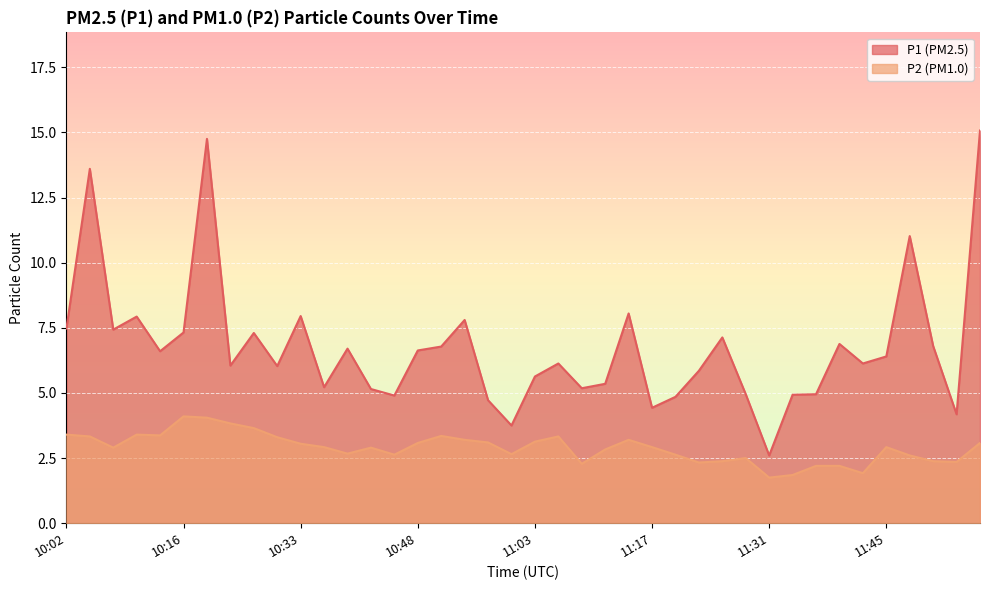

The P2 series shows 3.8 at 10:25. True or false?

True